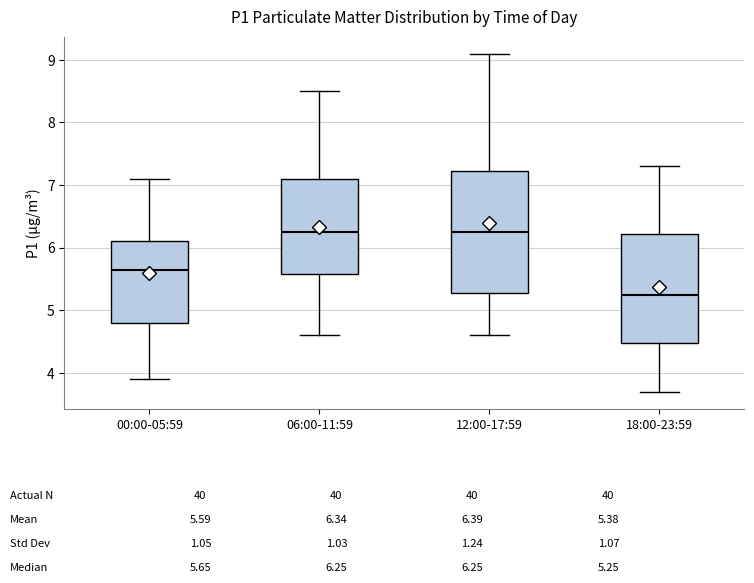

Comparing the boxes themselves (not the whiskers), which one is the tallest?

12:00-17:59